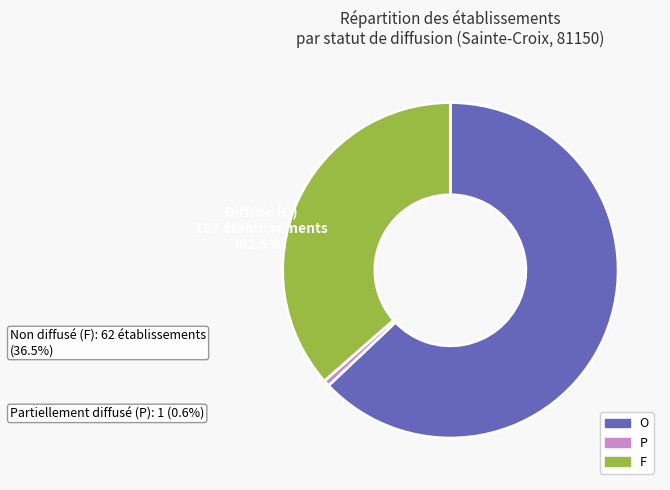

Which has a higher value, O or F?

O